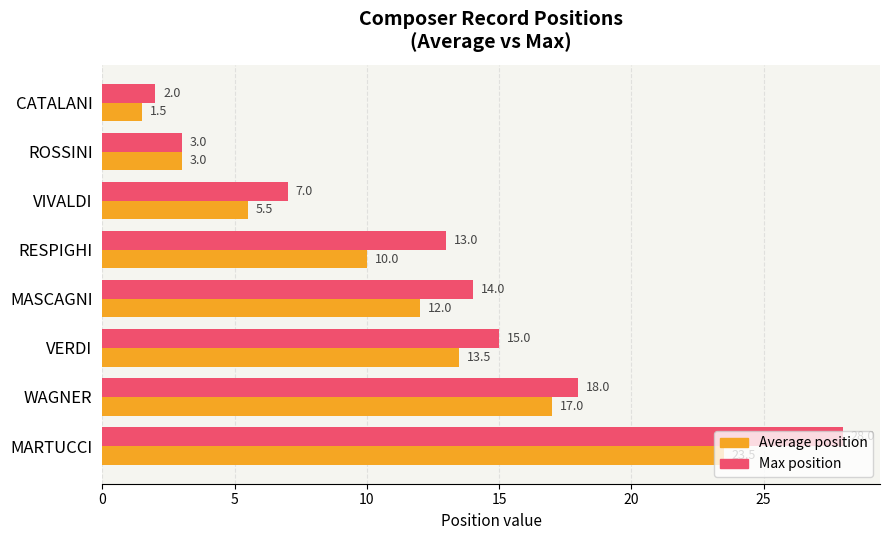

Which series has the largest range (max minus min)?

Max position